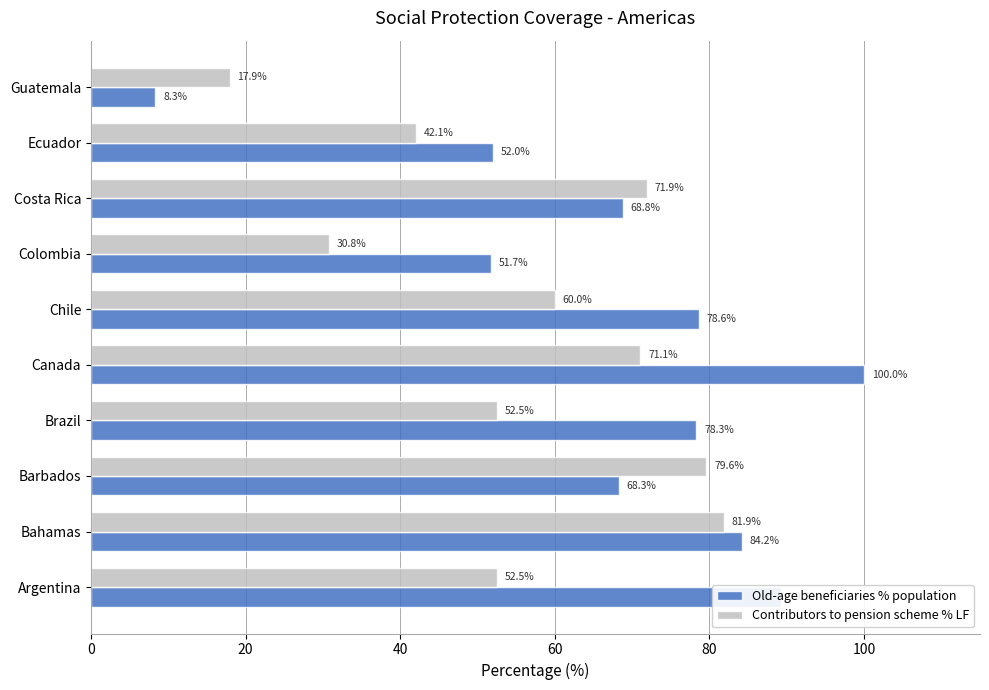

What is the difference between the maximum and second lowest values in the Old-age beneficiaries % population series?

48.3